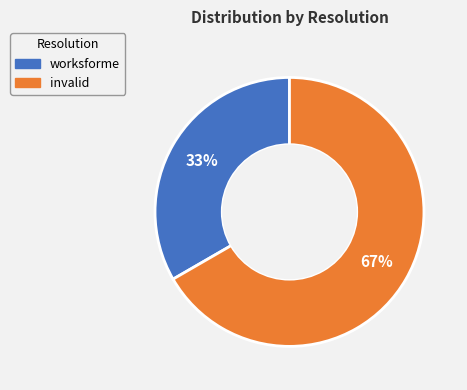

To the nearest percent, what is the average slice percentage?

50%